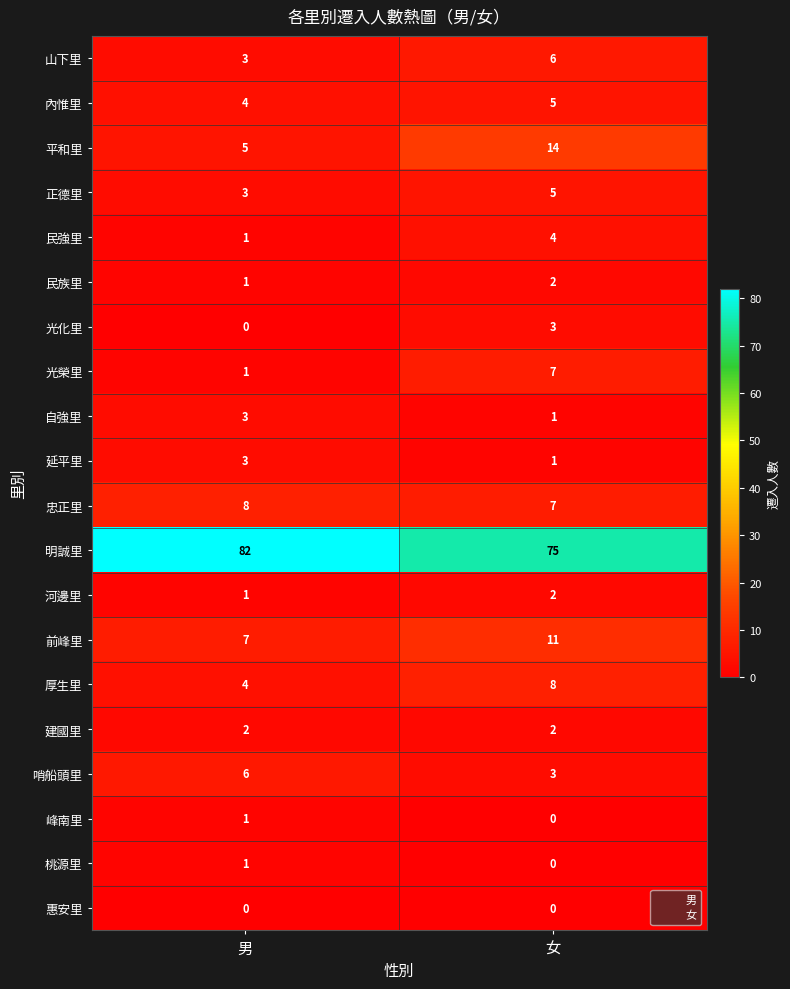

List the labels in order of 延平里 value, smallest first.

女, 男